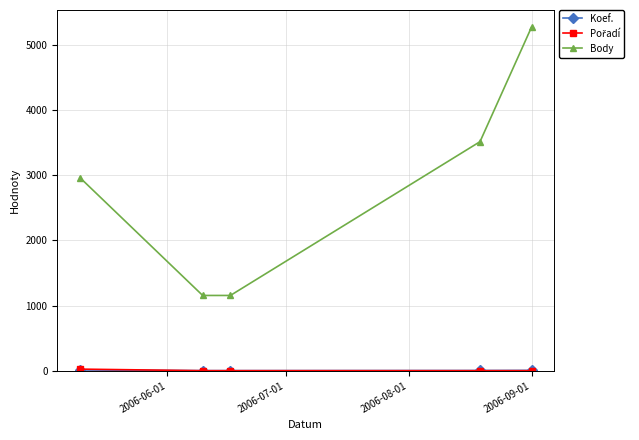

Which series has the largest range (max minus min)?

Body